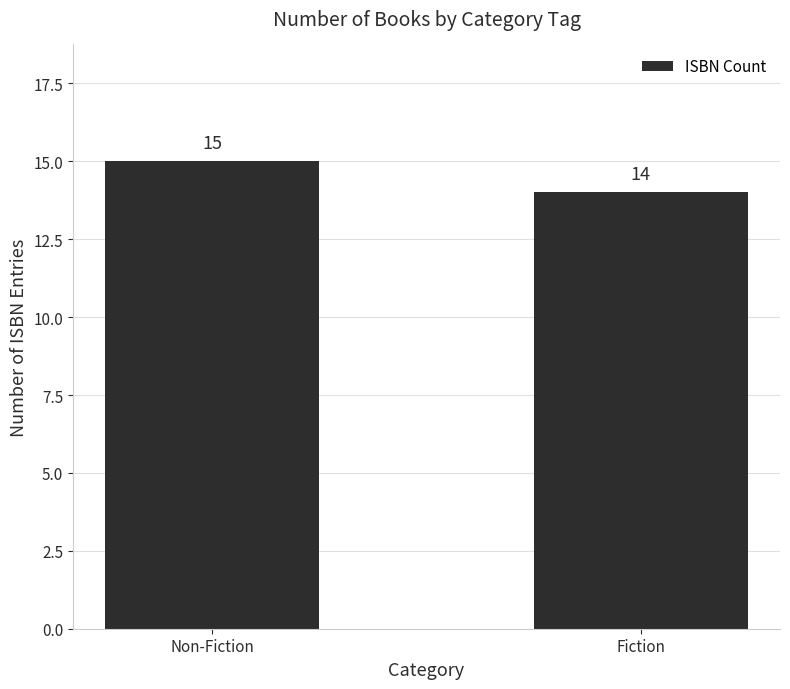

What is the sum of all values?

29